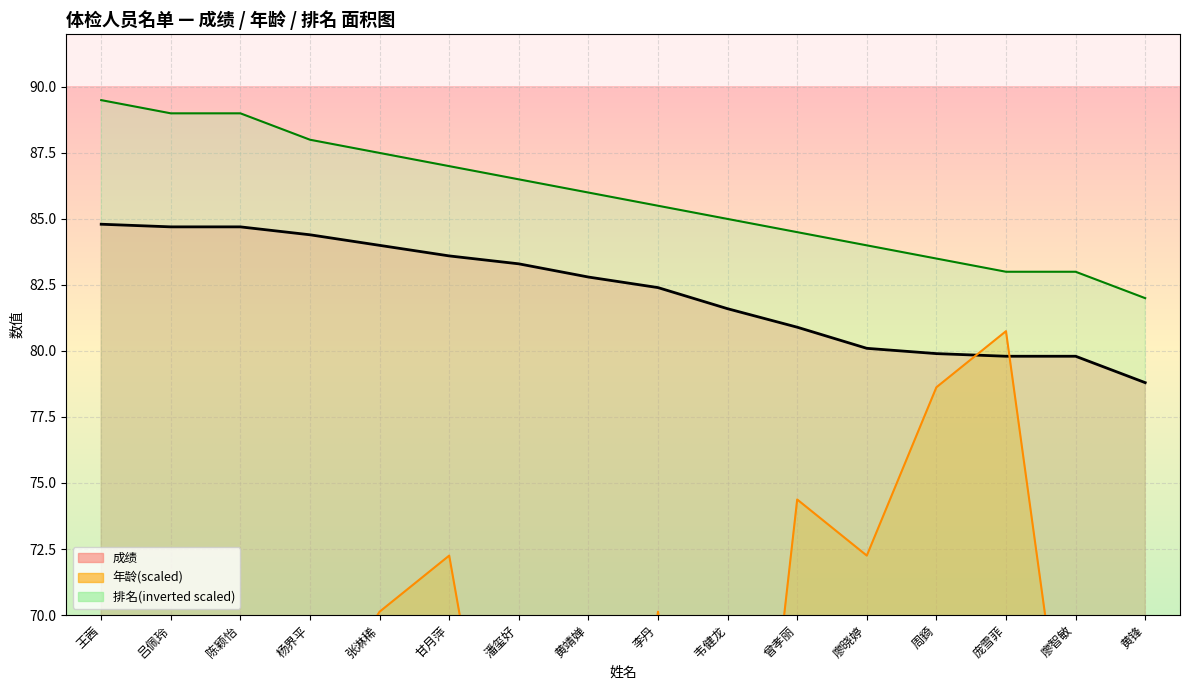

List the series in order of their peak value, lowest first.

年龄(scaled), 成绩, 排名(inverted scaled)